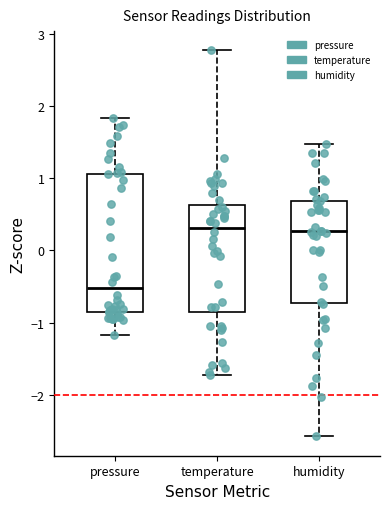

Where does the median line of the box for pressure sit on the y-axis? The values are not printed on the chart, so give them approximately, as read against the axis.

-0.5